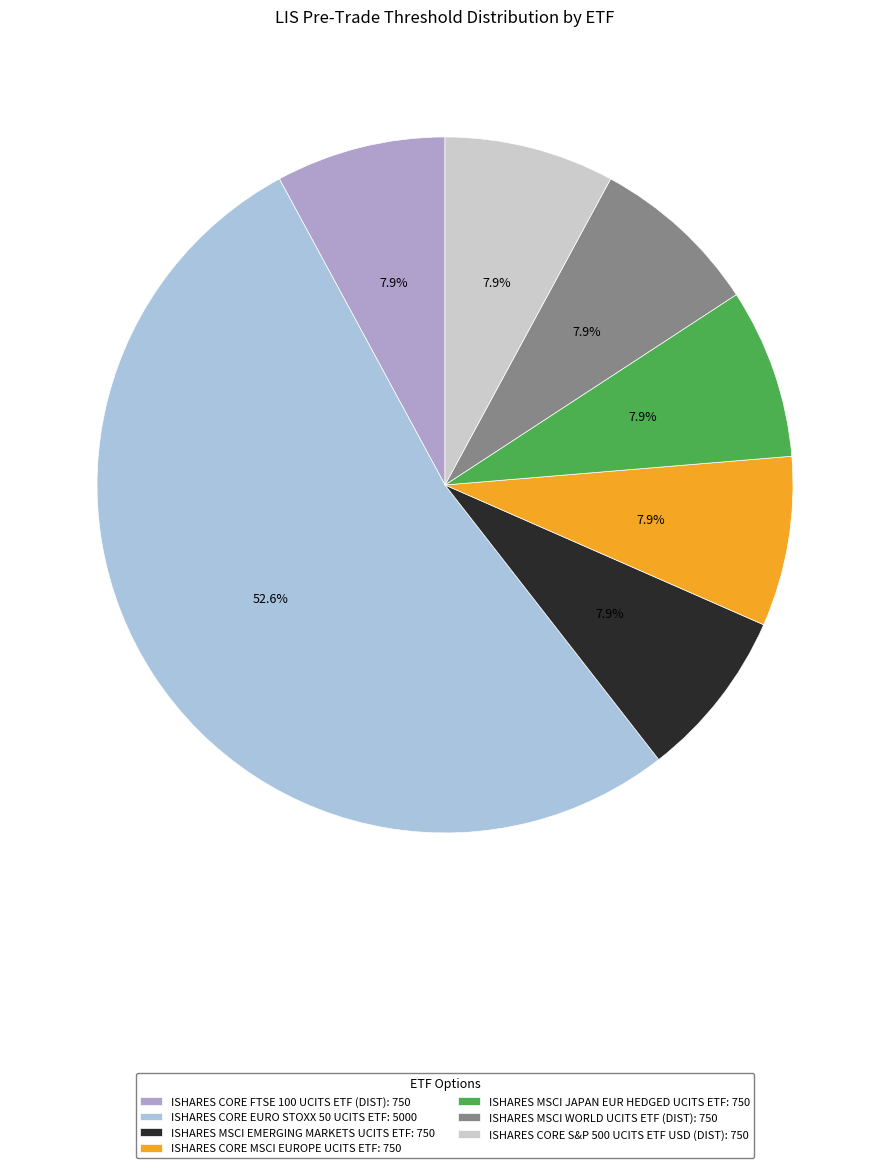

Count the number of slices in the pie.

7